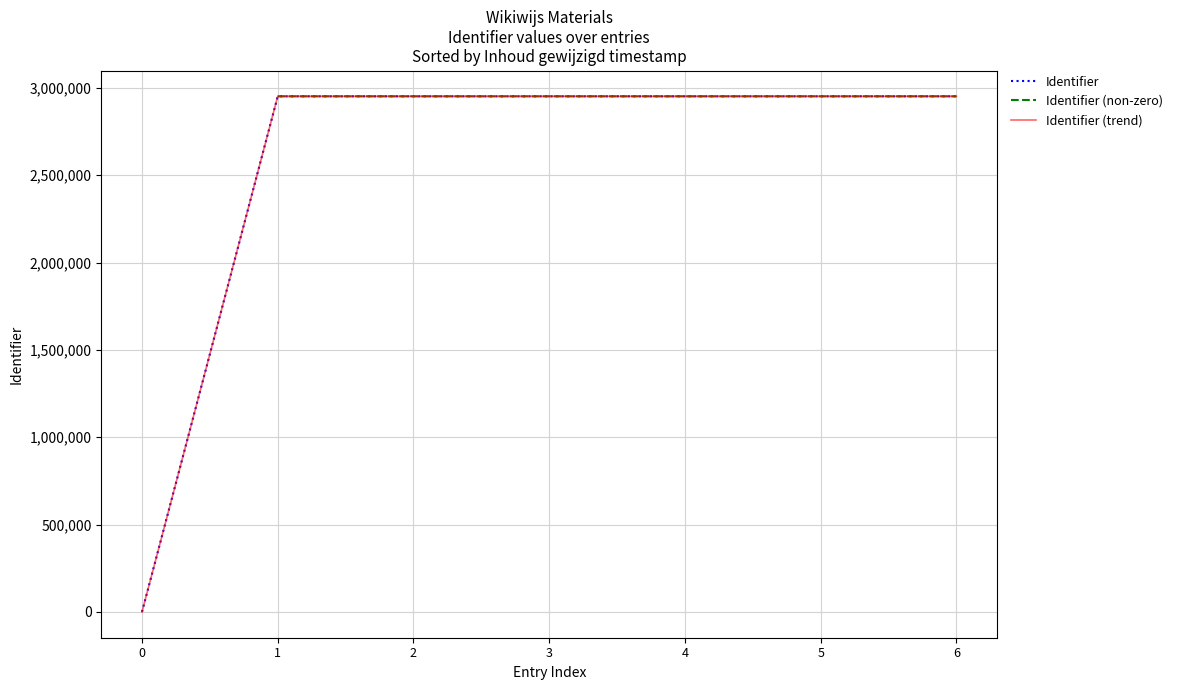

What is the difference between the second highest and second lowest values in the Identifier (trend) series?

6.0